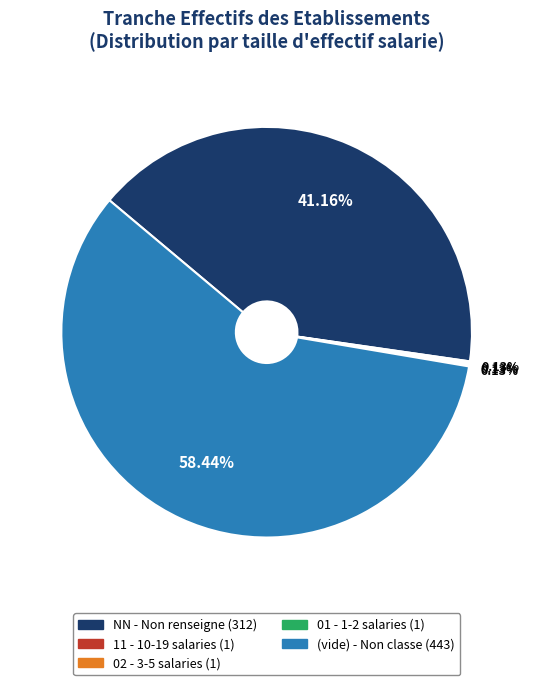

Does any single category account for the majority?

Yes